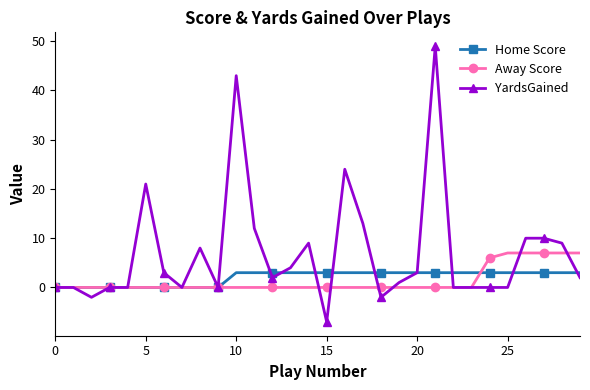

Which series has the widest spread of values?

YardsGained